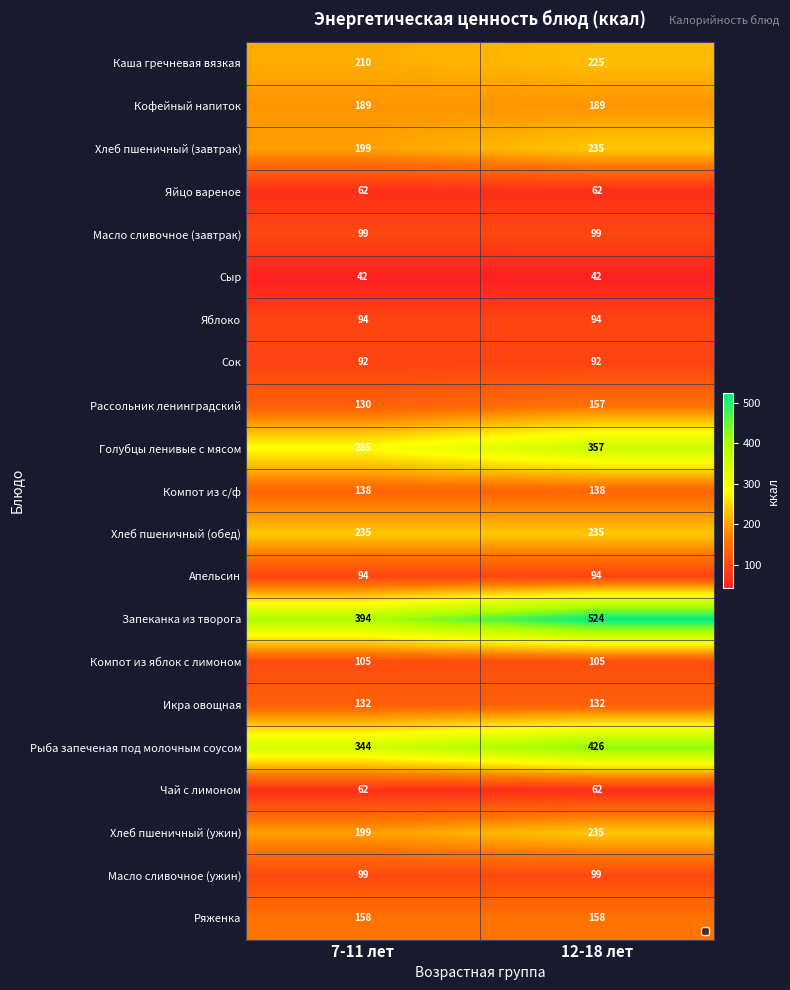

What is the sum of all Яйцо вареное values?

124